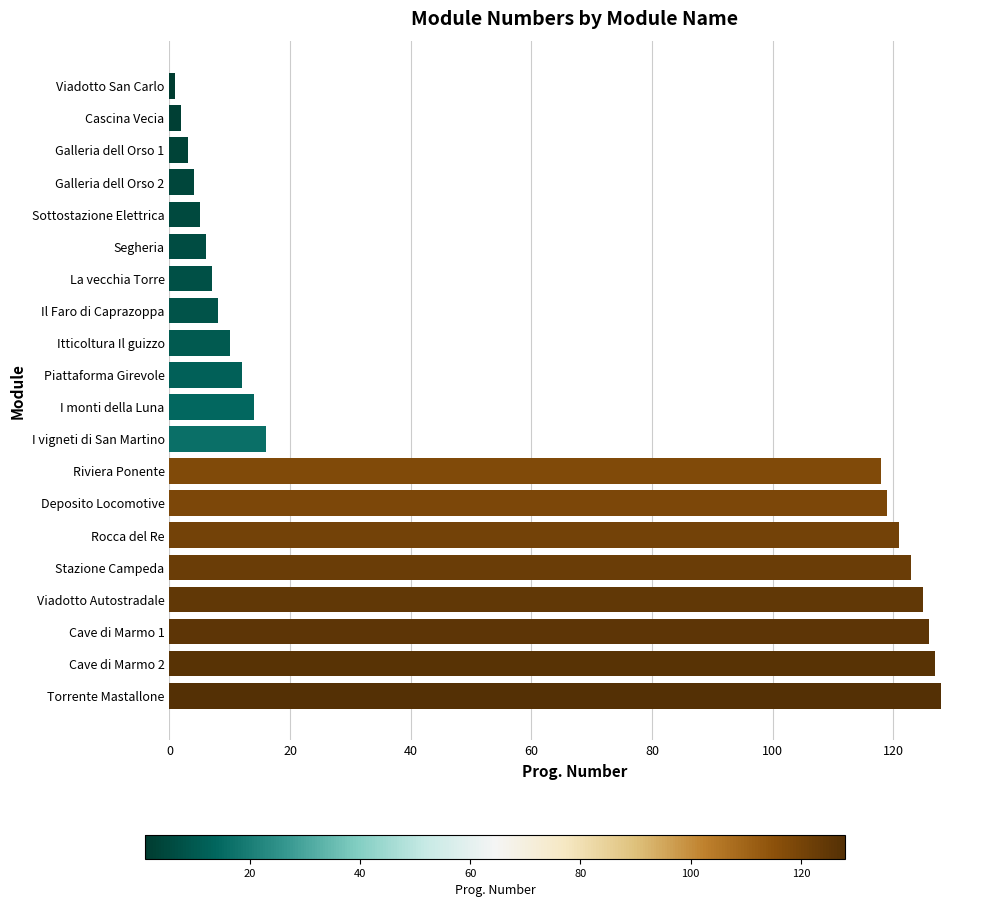

What is the label of the 8th bar from the bottom?

Riviera Ponente